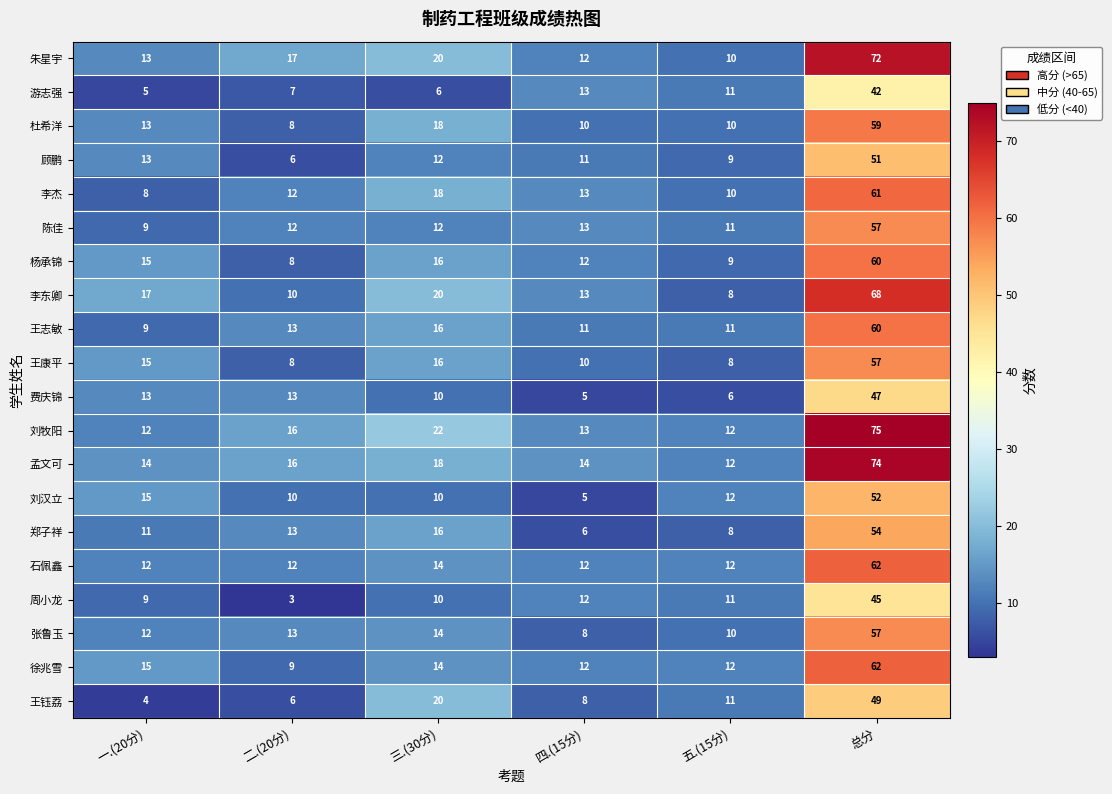

At which category does the chart reach its peak across all series?

总分